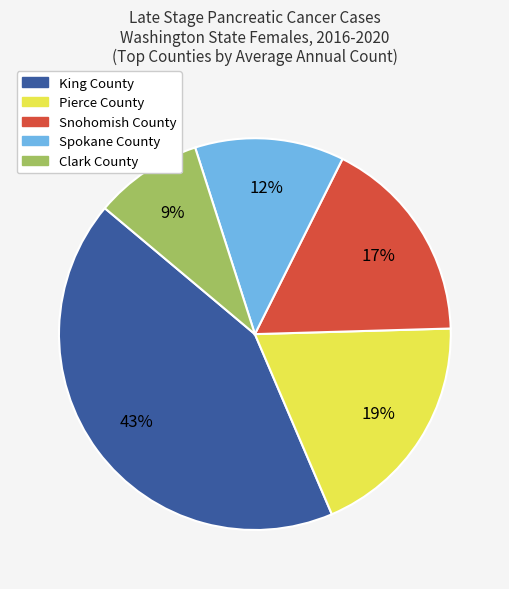

Is the sum of Clark County and King County greater than half?

Yes